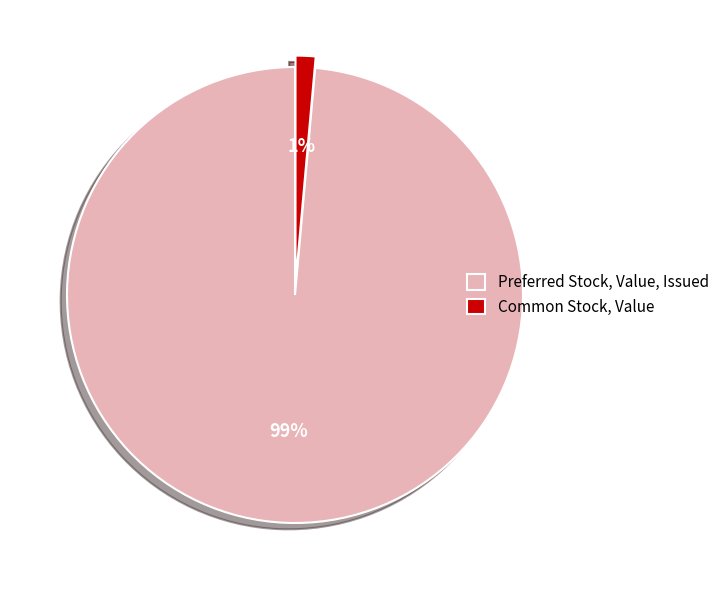

To the nearest percent, what portion does Common Stock, Value represent?

1%